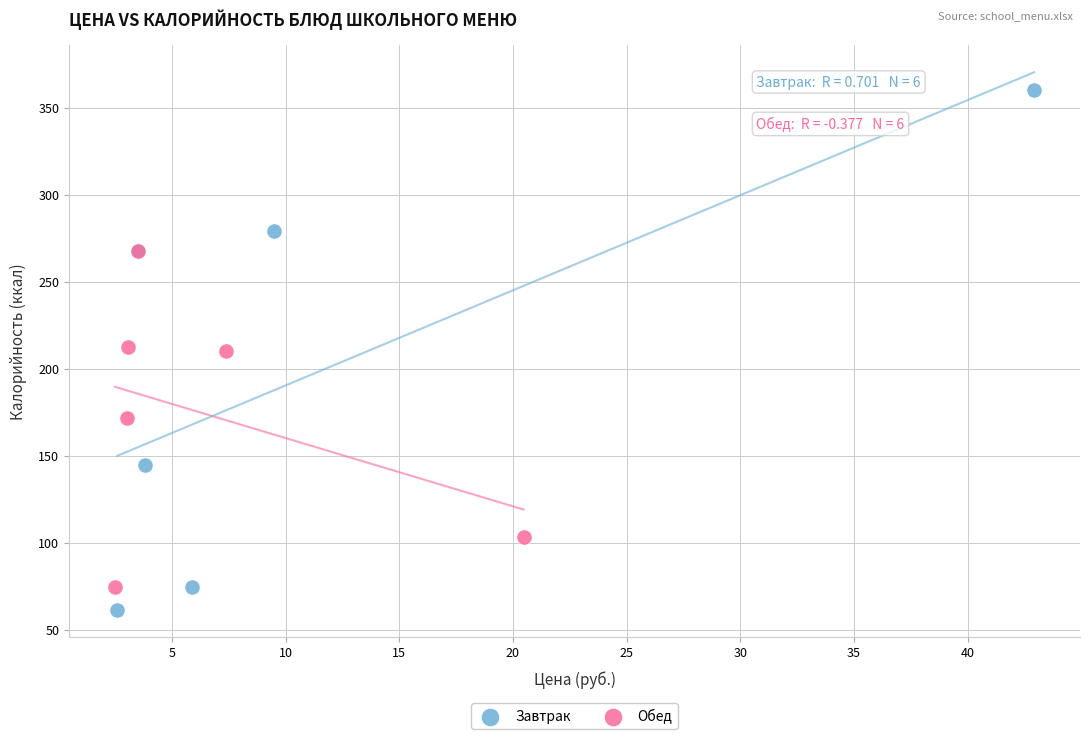

Which series reaches the minimum Y coordinate?

Завтрак